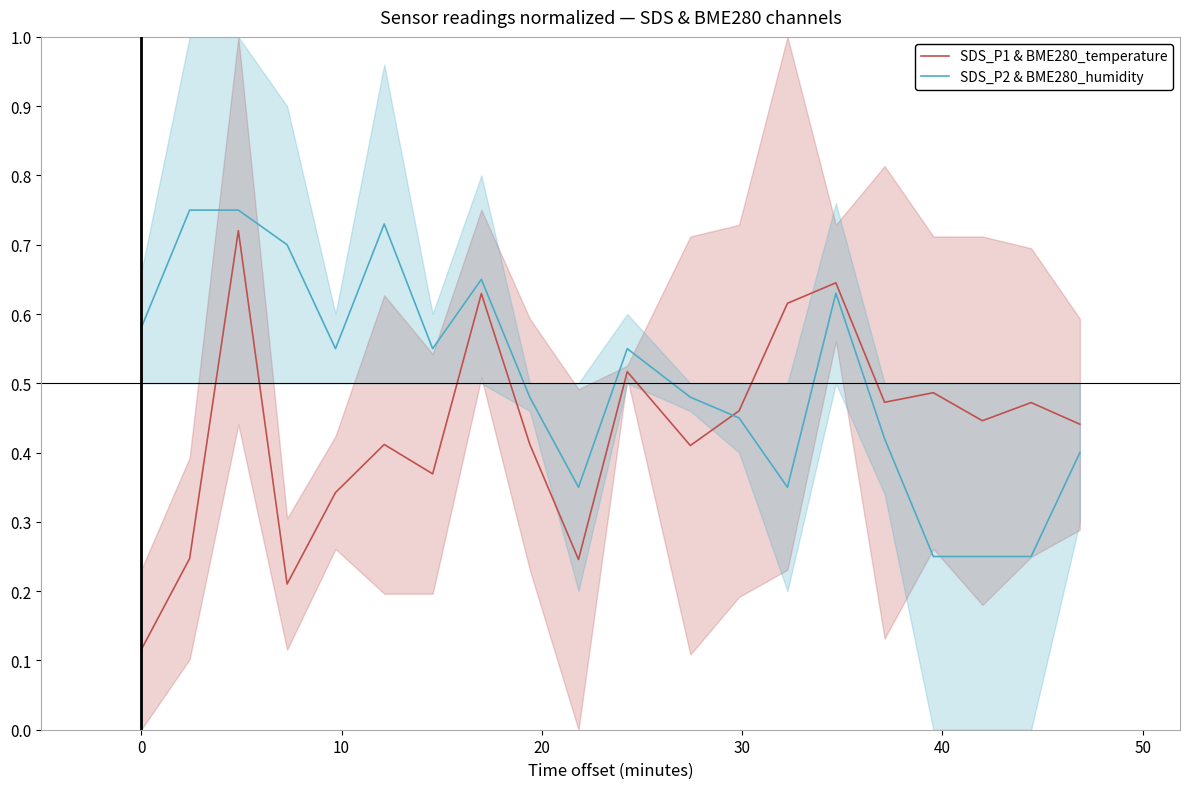

List the series in order of their peak value, lowest first.

SDS_P1 & BME280_temperature, SDS_P2 & BME280_humidity